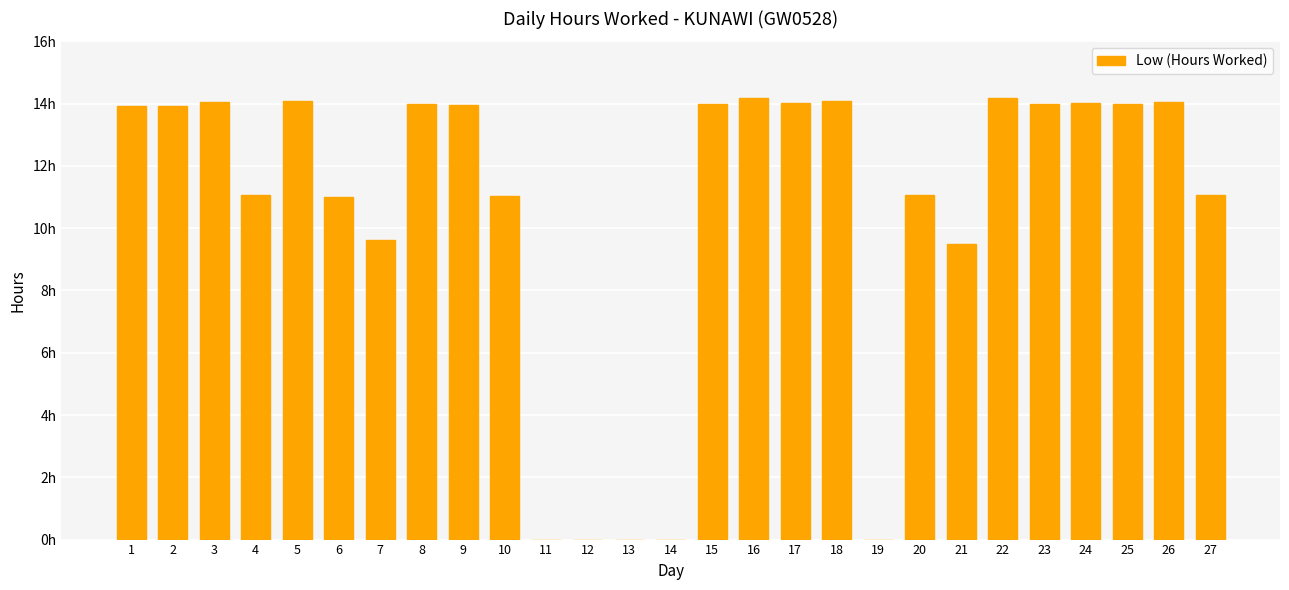

Which label corresponds to the smallest value in the chart?

11